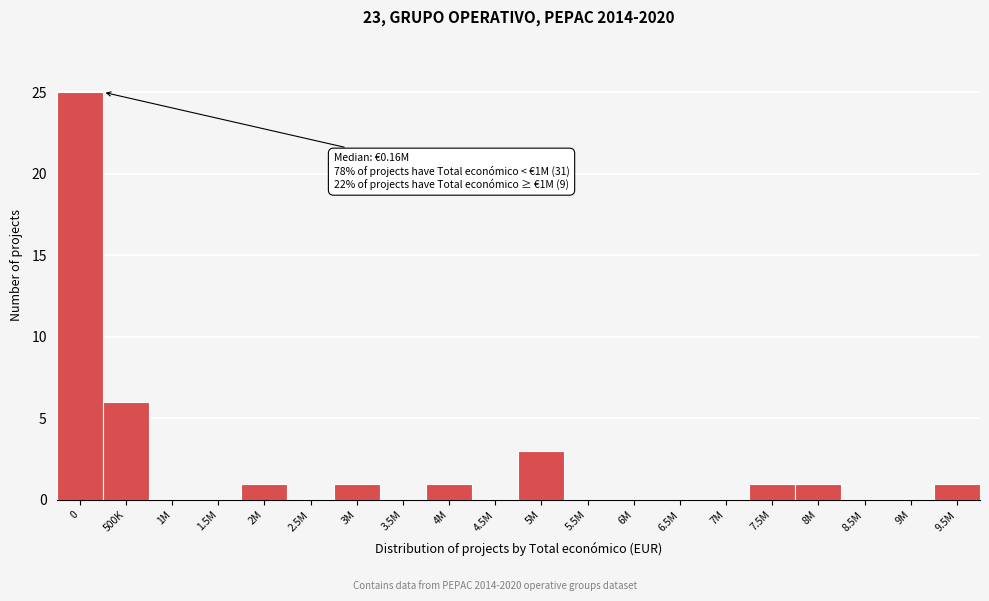

Reading left to right, transcribe all the data shown in this chart.

0=25	500K=6	1M=0	1.5M=0	2M=1	2.5M=0	3M=1	3.5M=0	4M=1	4.5M=0	5M=3	5.5M=0	6M=0	6.5M=0	7M=0	7.5M=1	8M=1	8.5M=0	9M=0	9.5M=1